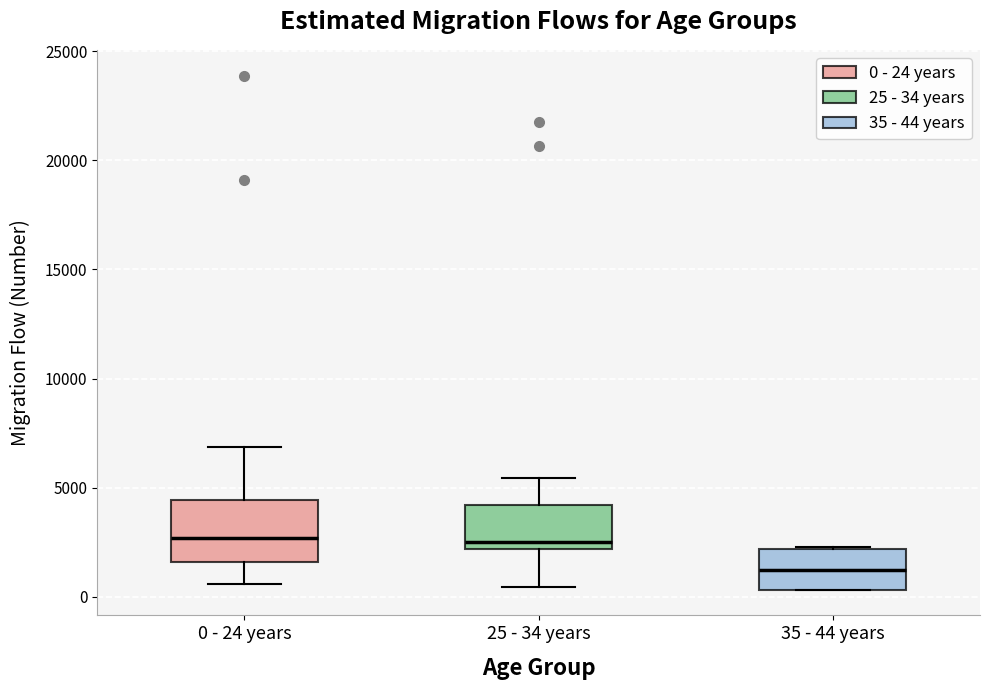

Which box has the lowest median line?

35 - 44 years